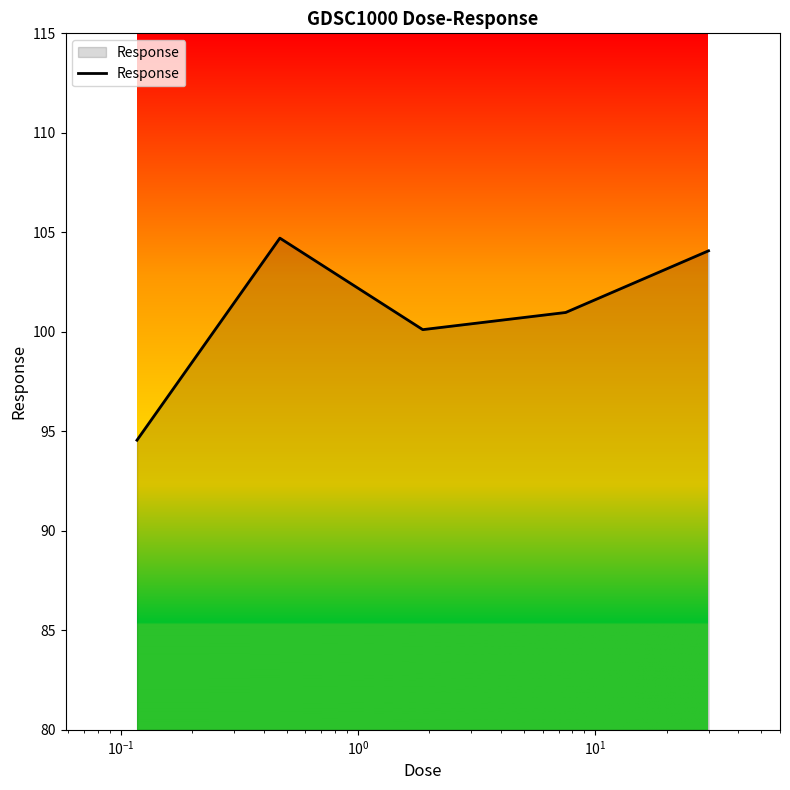

What is the minimum value shown in the chart?

94.6